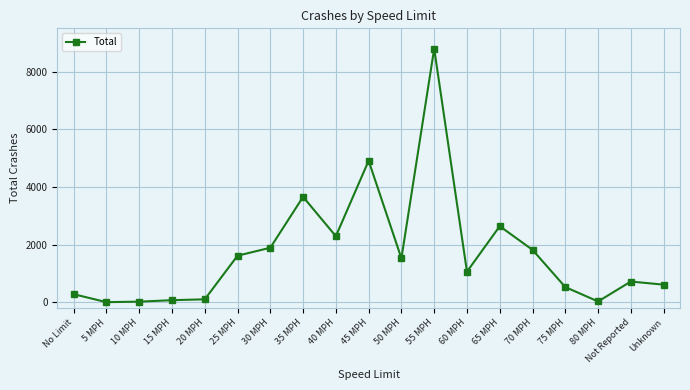

What is the change in value from 15 MPH to 60 MPH?

+989